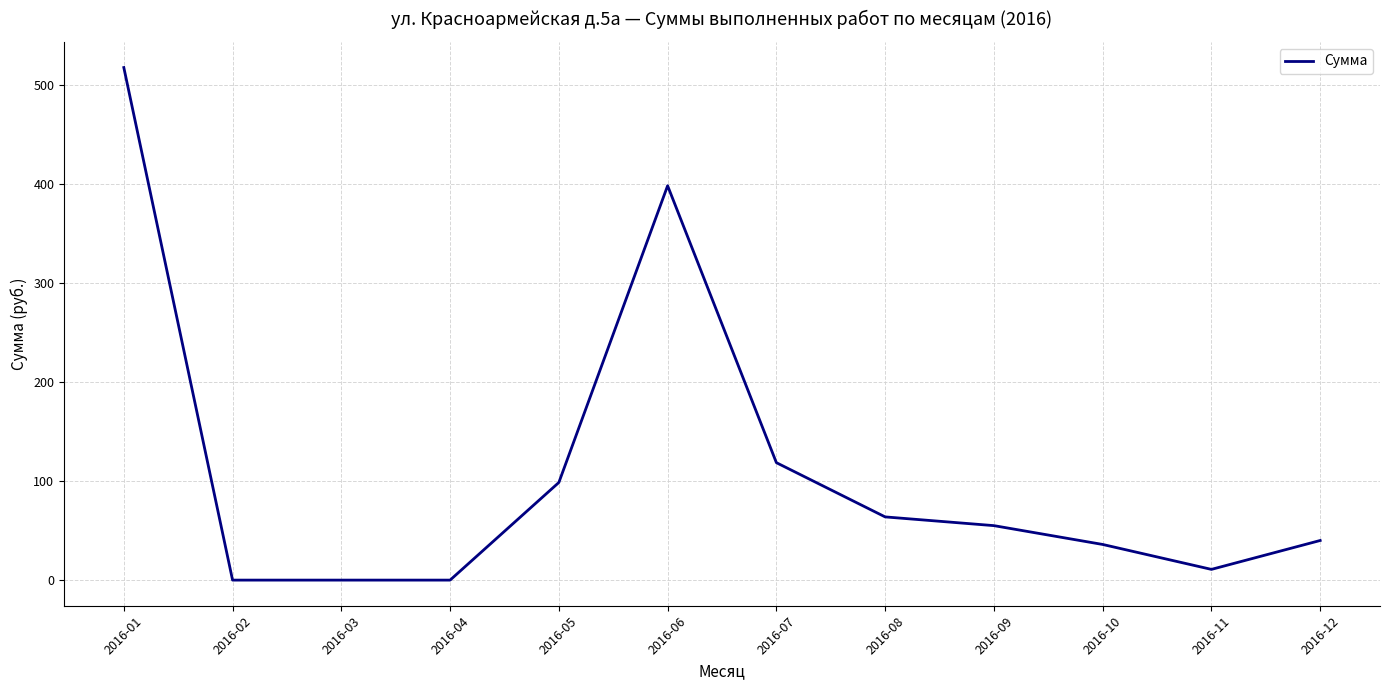

What is the maximum value shown in the chart?

517.5